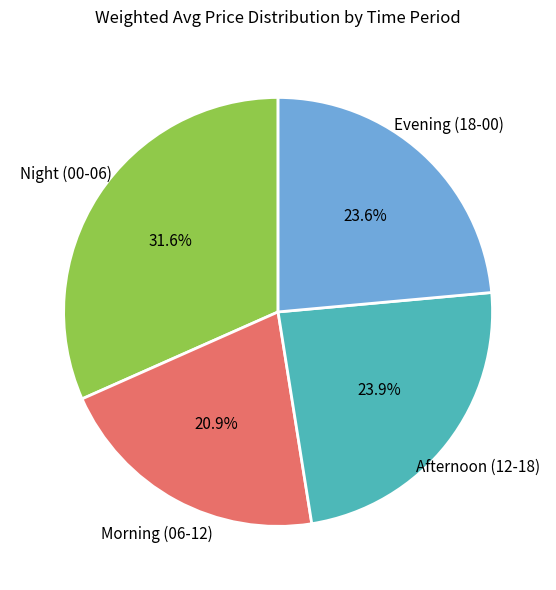

How much of the chart is everything except Afternoon (12-18)?

76.1%